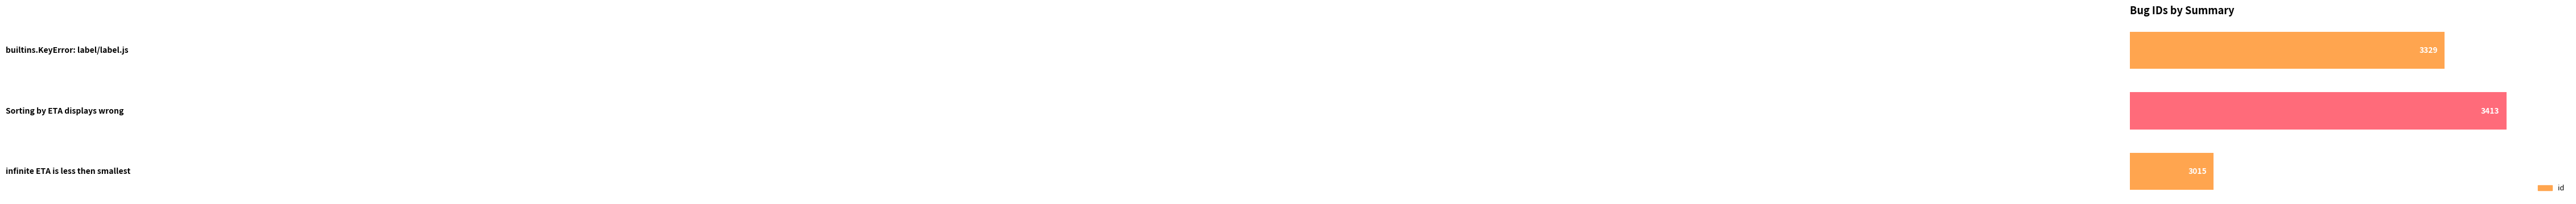

How many values are between 3015 and 3413?

3